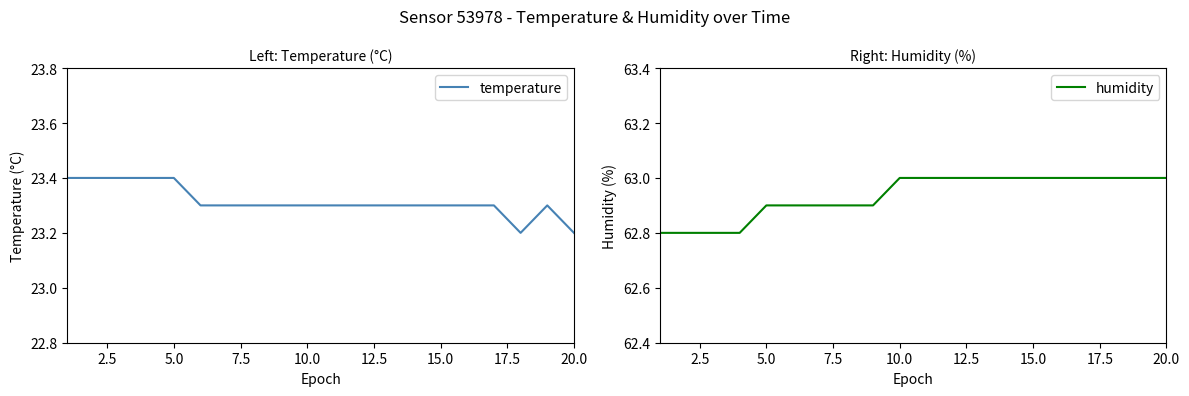

The value of temperature at 10.0 is 36.5. True or false?

False